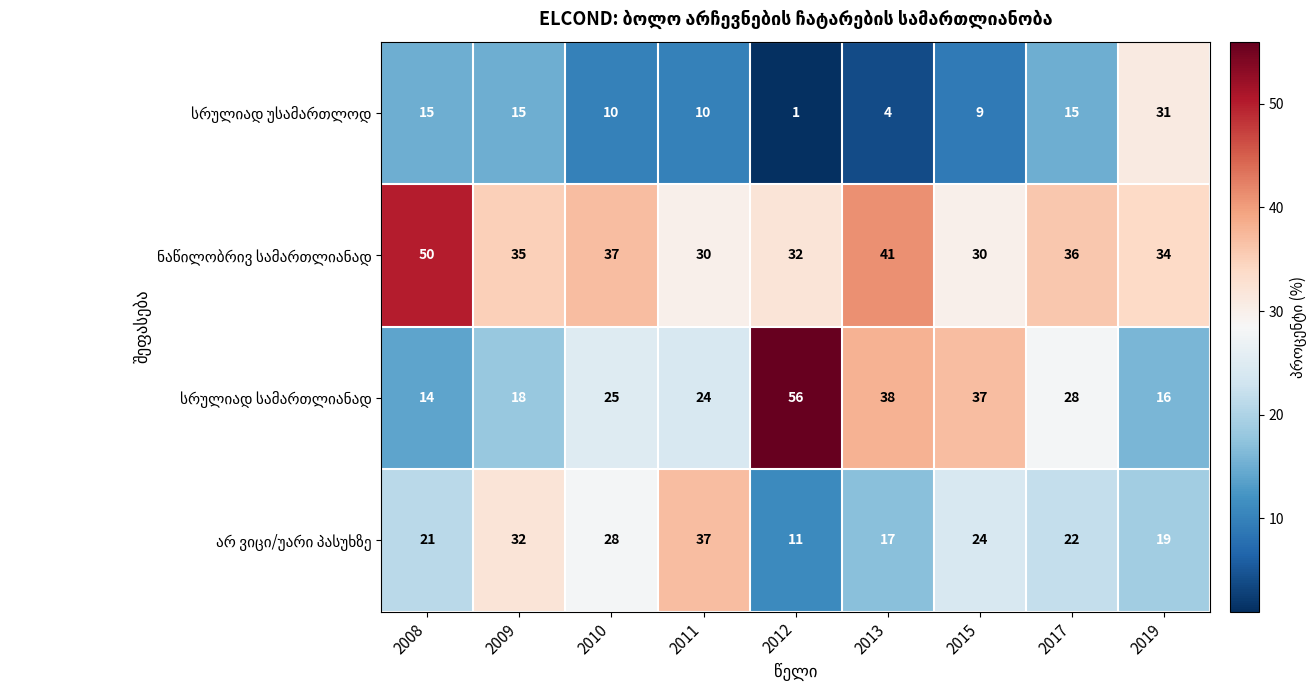

What is the greatest value displayed?

56